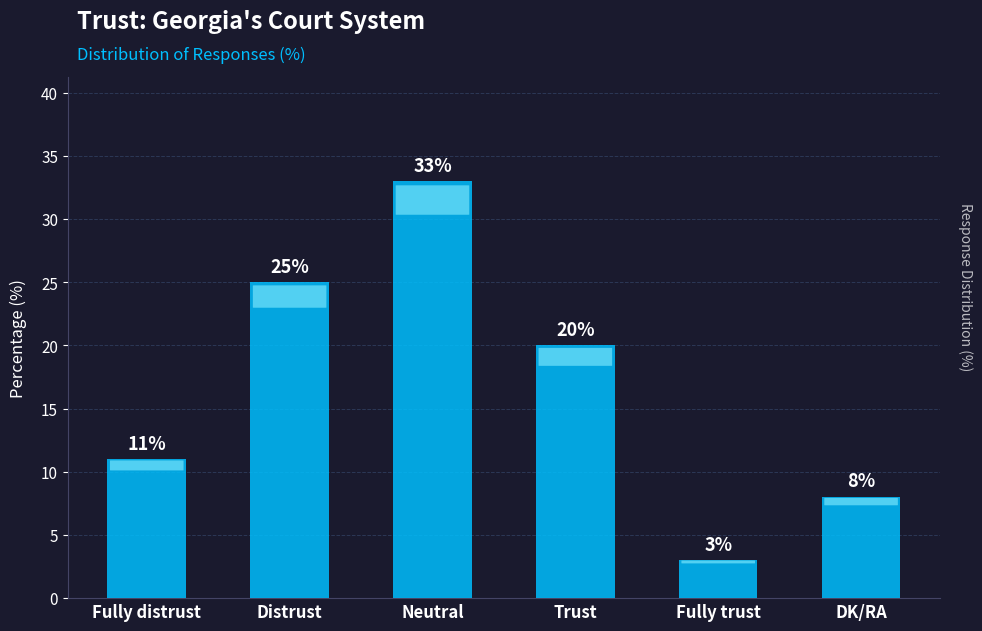

Which category has the lowest value across all series?

Fully trust